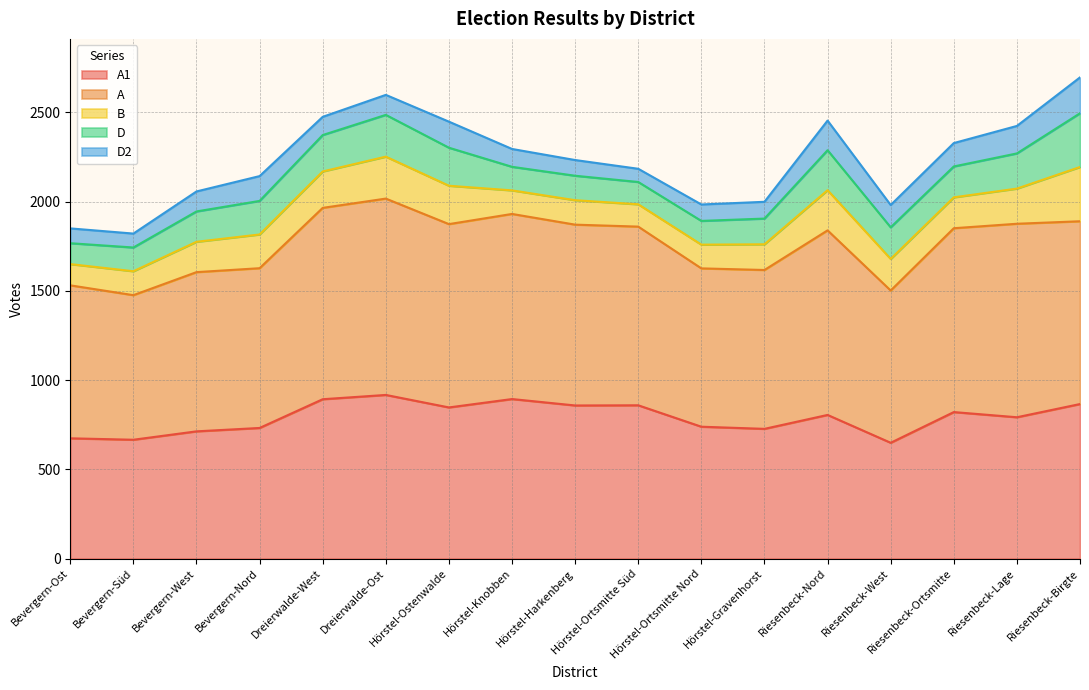

What is the label of the 15th point from the right?

Bevergern-West